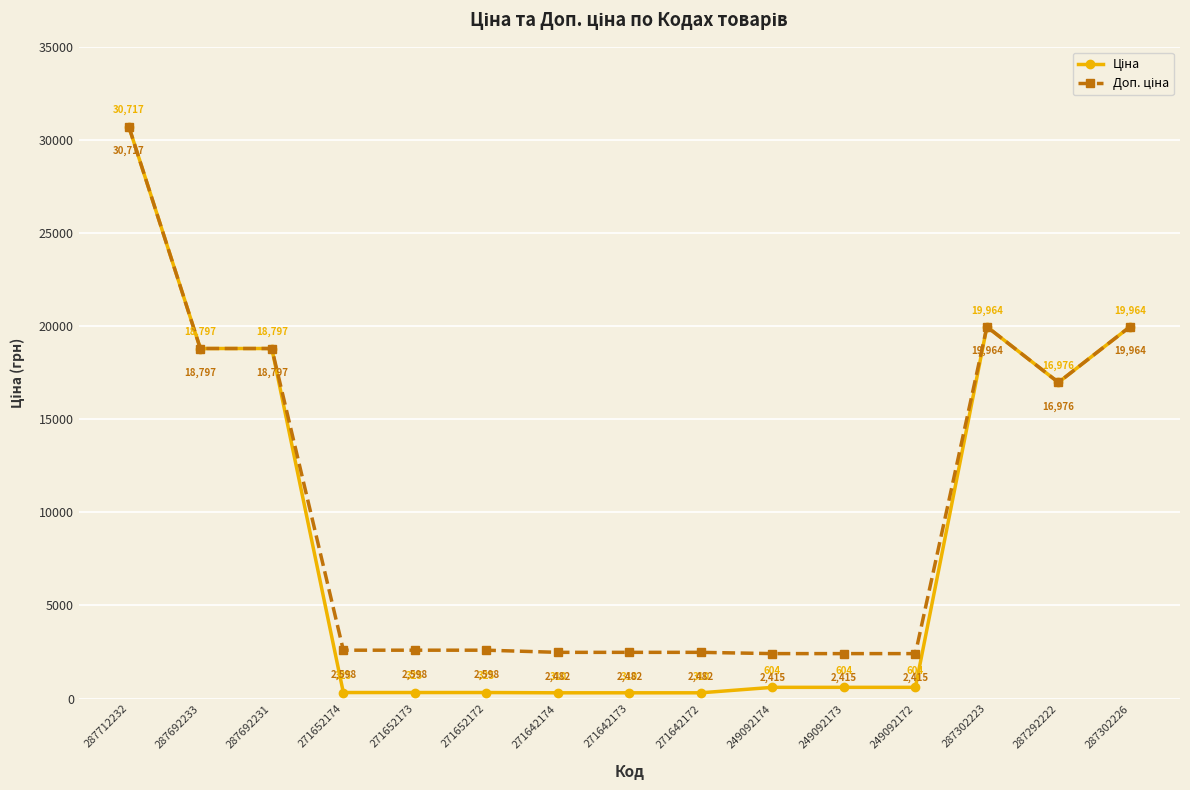

What is the smallest value displayed?

310.3